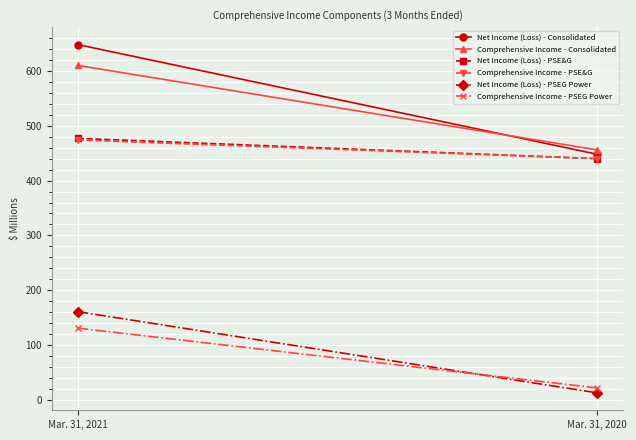

What are all the series names shown in the legend?

Net Income (Loss) - Consolidated, Comprehensive Income - Consolidated, Net Income (Loss) - PSE&G, Comprehensive Income - PSE&G, Net Income (Loss) - PSEG Power, Comprehensive Income - PSEG Power